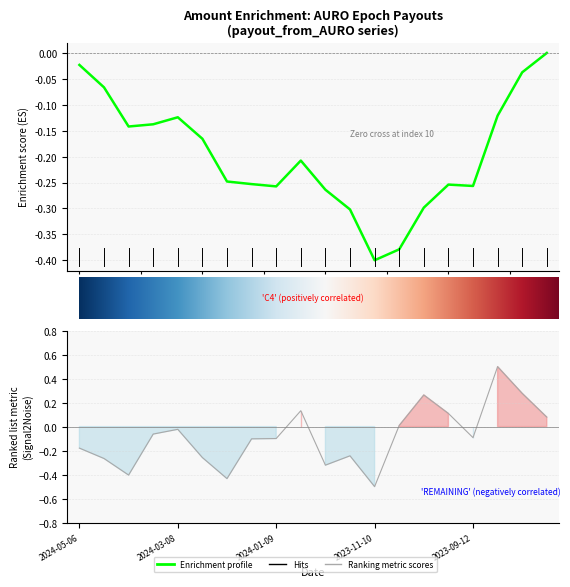

What value does the data have at 2023-11-24?

-0.2